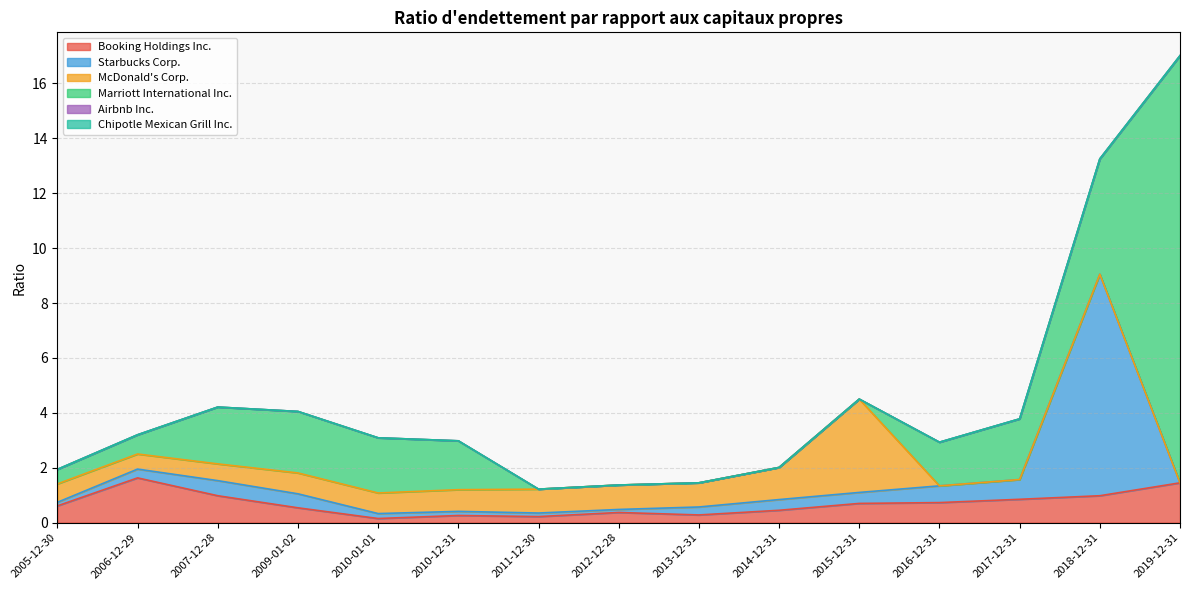

How many series are shown in this chart?

6